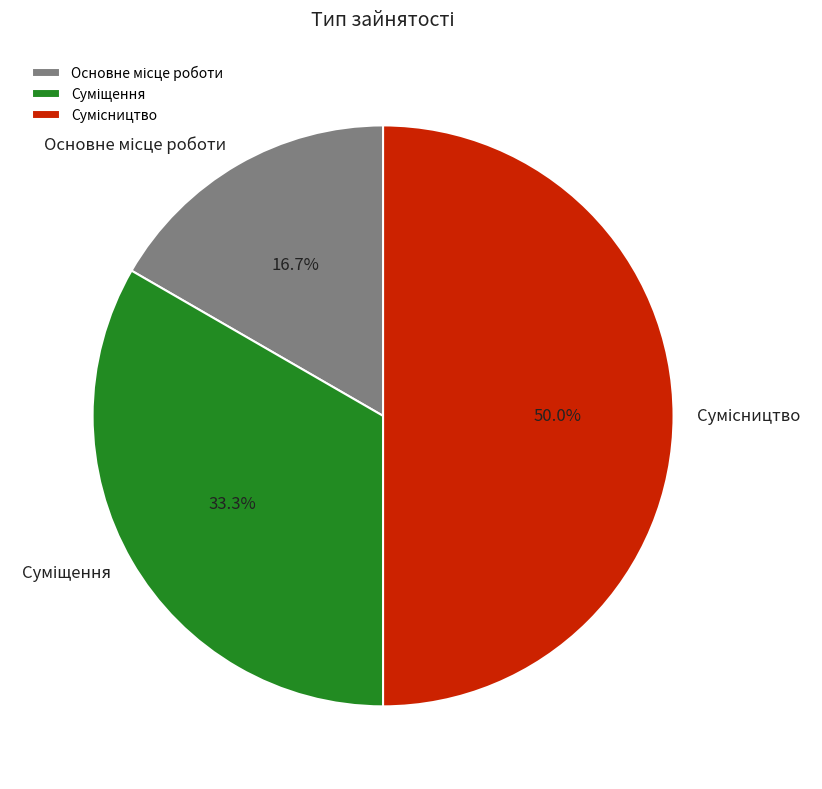

Count the number of slices in the pie.

3